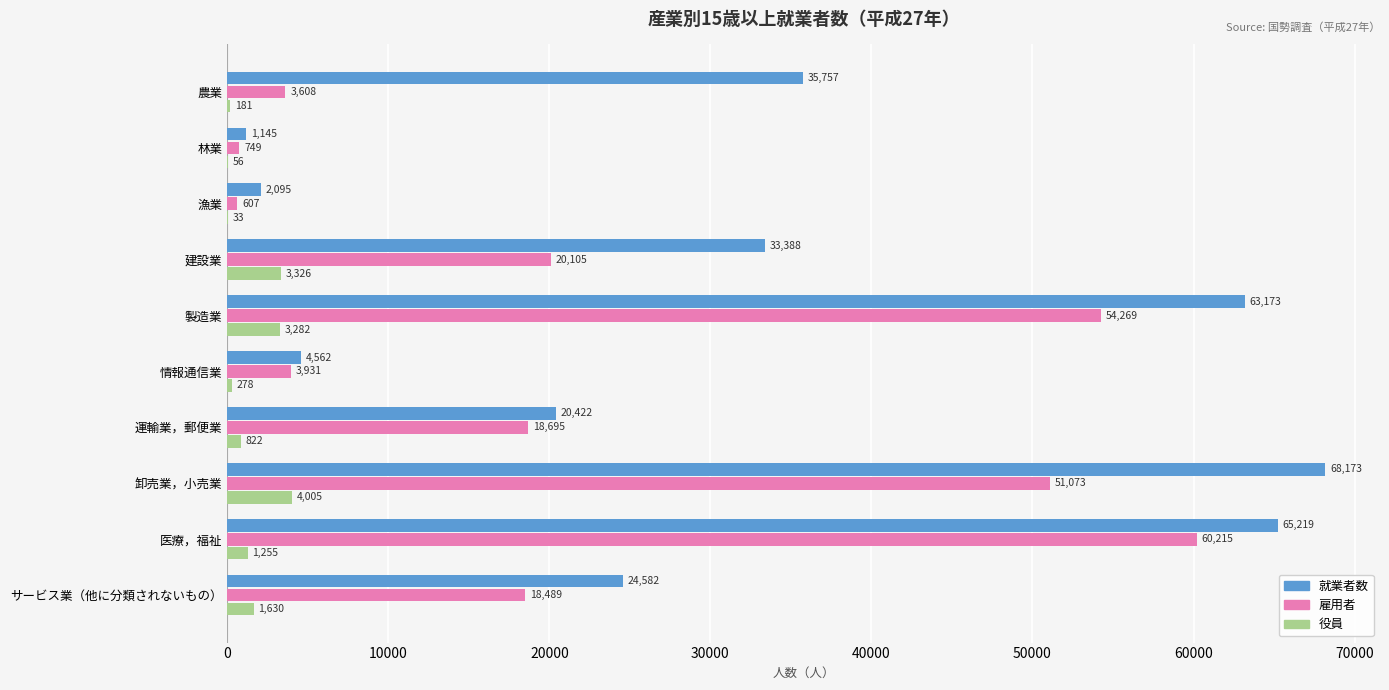

True or false: 雇用者 has a value of 12261 at 医療，福祉.

False